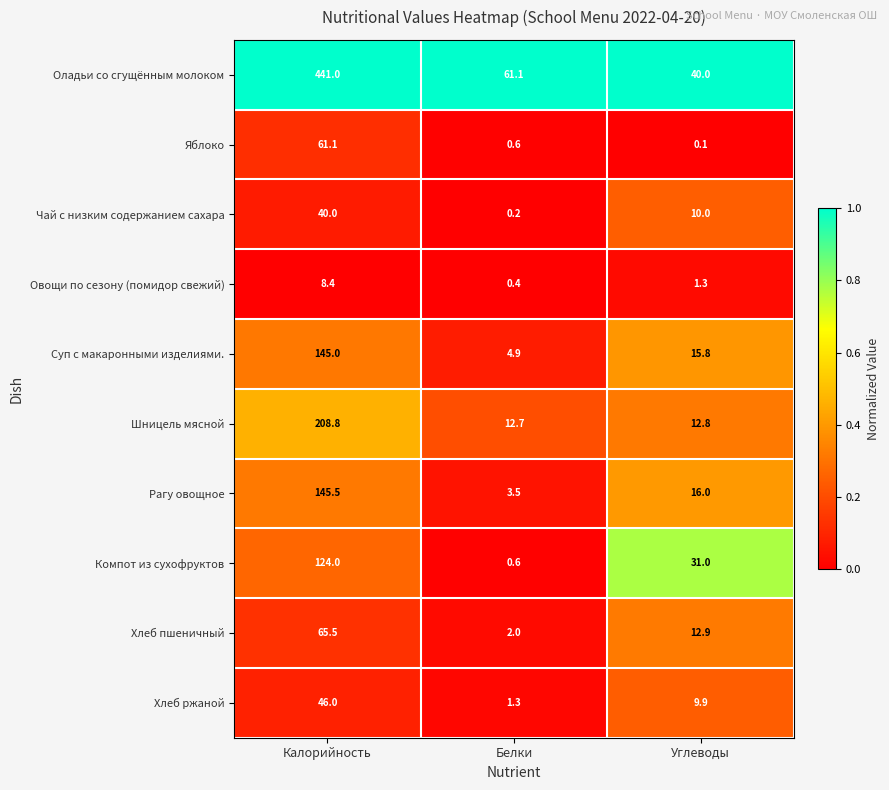

True or false: Рагу овощное has a value of 230.2 at Калорийность.

False